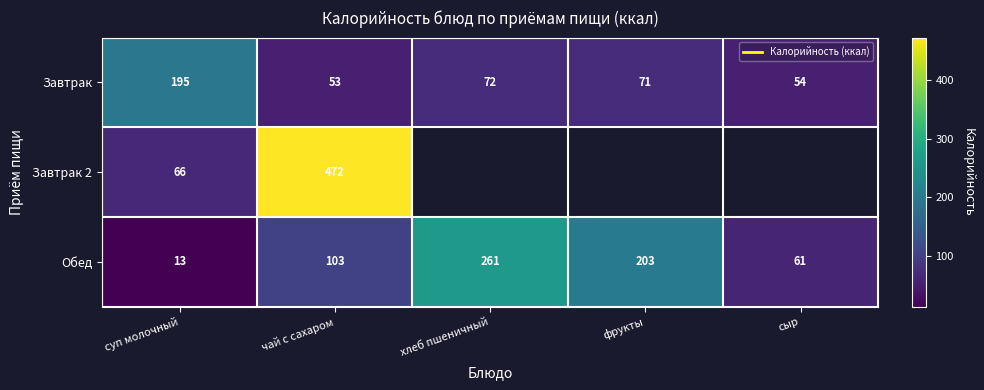

What is the difference between the maximum and minimum values in the Завтрак series?

142.0